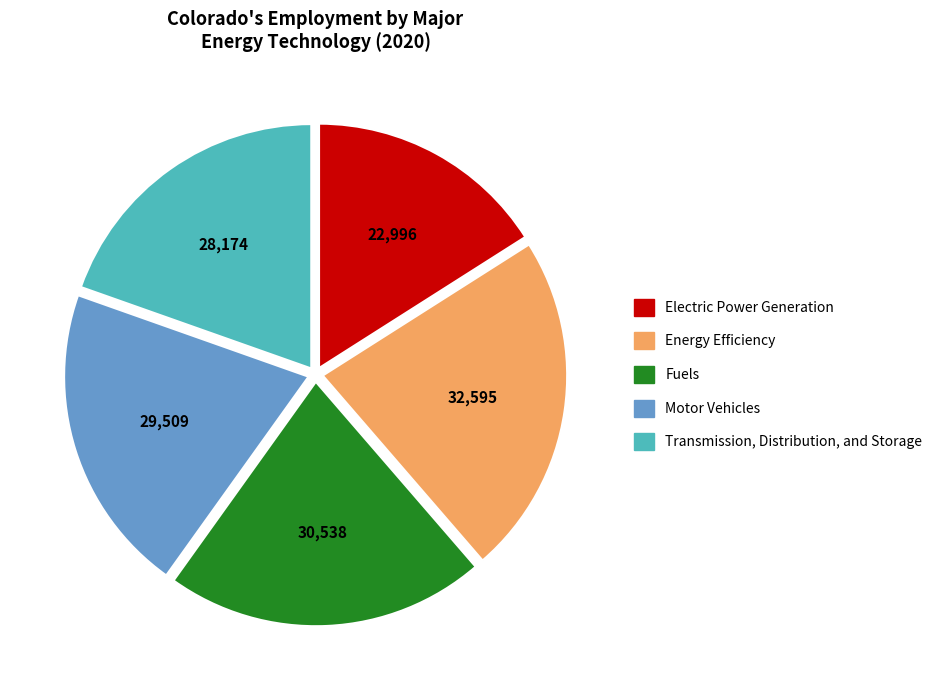

Does Transmission, Distribution, and Storage account for over 50% of the chart?

No